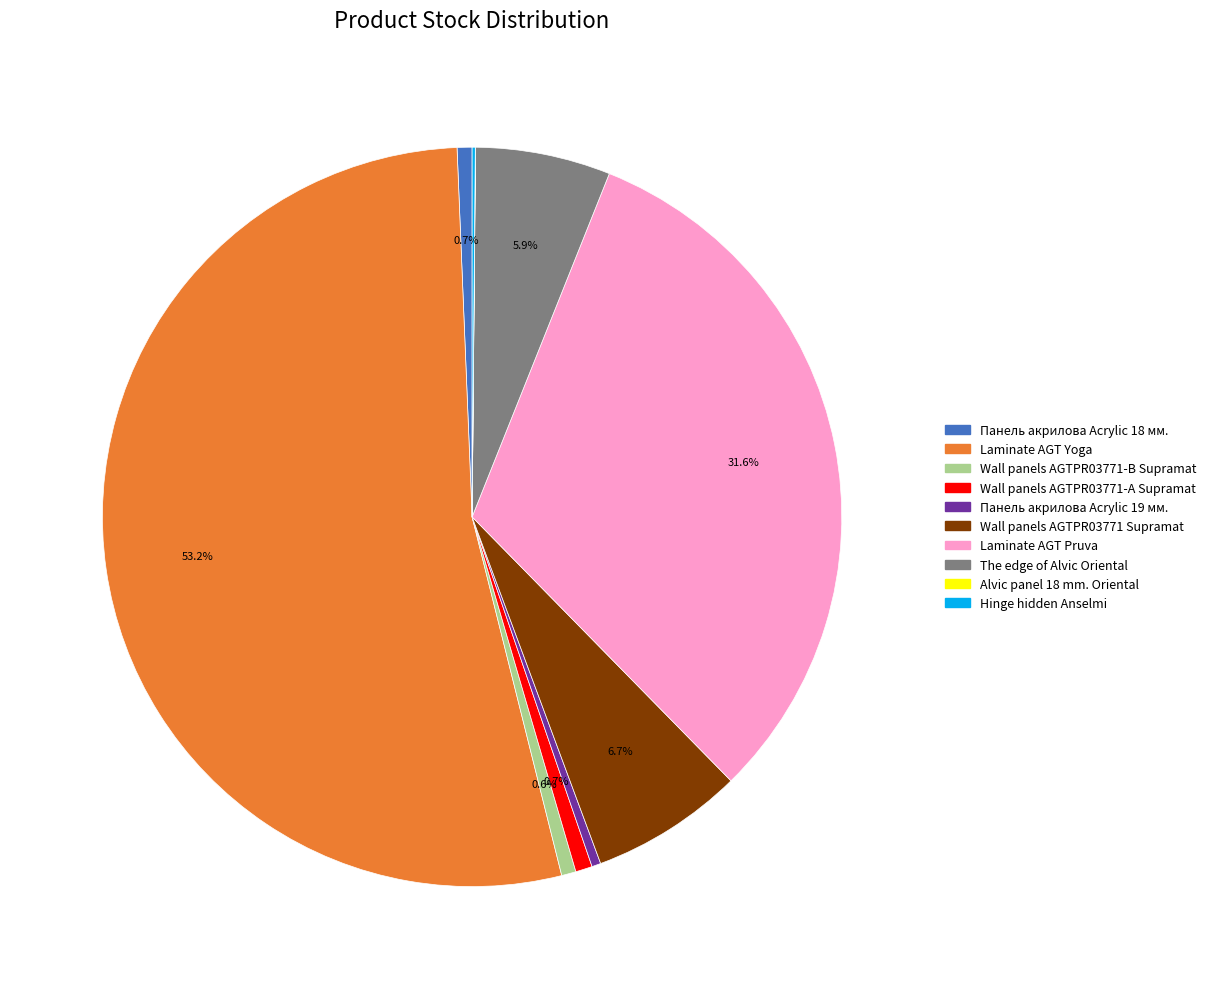

Approximately how many times larger is the value at Laminate AGT Yoga compared to Wall panels AGTPR03771-B Supramat?

84.4